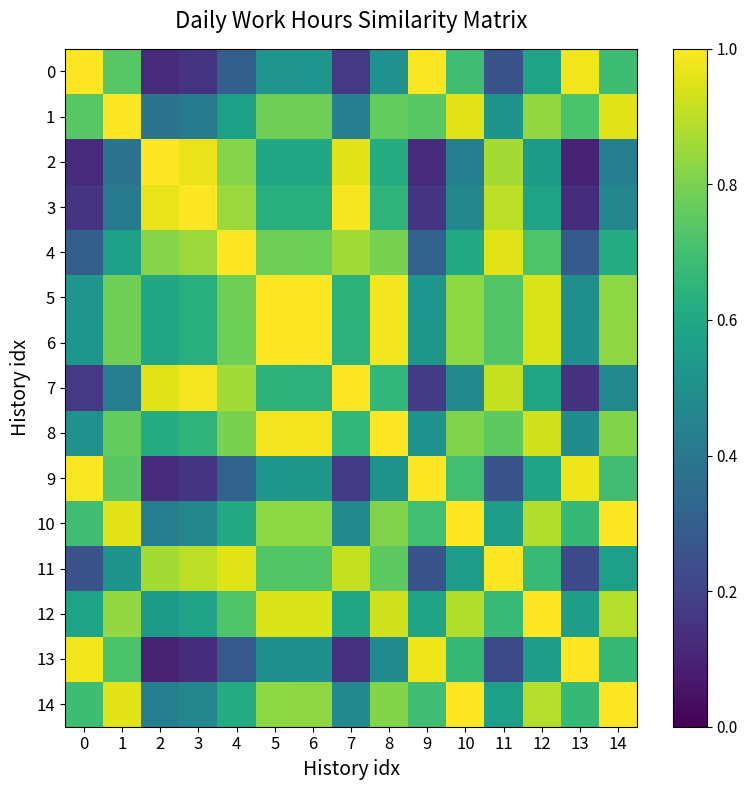

Reading left to right, what are all the values shown in this chart?

0: 0=1.0	1=0.7	2=0.1	3=0.2	4=0.3	5=0.5	6=0.5	7=0.2	8=0.5	9=1.0	10=0.7	11=0.3	12=0.6	13=1.0	14=0.7
1: 0=0.7	1=1.0	2=0.4	3=0.4	4=0.6	5=0.8	6=0.8	7=0.4	8=0.8	9=0.7	10=1.0	11=0.5	12=0.8	13=0.7	14=1.0
2: 0=0.1	1=0.4	2=1.0	3=1.0	4=0.8	5=0.6	6=0.6	7=1.0	8=0.6	9=0.1	10=0.4	11=0.9	12=0.5	13=0.1	14=0.4
3: 0=0.2	1=0.4	2=1.0	3=1.0	4=0.9	5=0.6	6=0.6	7=1.0	8=0.6	9=0.2	10=0.5	11=0.9	12=0.6	13=0.1	14=0.5
4: 0=0.3	1=0.6	2=0.8	3=0.9	4=1.0	5=0.8	6=0.8	7=0.9	8=0.8	9=0.3	10=0.6	11=1.0	12=0.7	13=0.3	14=0.6
5: 0=0.5	1=0.8	2=0.6	3=0.6	4=0.8	5=1.0	6=1.0	7=0.6	8=1.0	9=0.5	10=0.8	11=0.7	12=0.9	13=0.5	14=0.8
6: 0=0.5	1=0.8	2=0.6	3=0.6	4=0.8	5=1.0	6=1.0	7=0.6	8=1.0	9=0.5	10=0.8	11=0.7	12=0.9	13=0.5	14=0.8
7: 0=0.2	1=0.4	2=1.0	3=1.0	4=0.9	5=0.6	6=0.6	7=1.0	8=0.7	9=0.2	10=0.5	11=0.9	12=0.6	13=0.1	14=0.5
8: 0=0.5	1=0.8	2=0.6	3=0.6	4=0.8	5=1.0	6=1.0	7=0.7	8=1.0	9=0.5	10=0.8	11=0.8	12=0.9	13=0.5	14=0.8
9: 0=1.0	1=0.7	2=0.1	3=0.2	4=0.3	5=0.5	6=0.5	7=0.2	8=0.5	9=1.0	10=0.7	11=0.3	12=0.6	13=1.0	14=0.7
10: 0=0.7	1=1.0	2=0.4	3=0.5	4=0.6	5=0.8	6=0.8	7=0.5	8=0.8	9=0.7	10=1.0	11=0.6	12=0.9	13=0.7	14=1.0
11: 0=0.3	1=0.5	2=0.9	3=0.9	4=1.0	5=0.7	6=0.7	7=0.9	8=0.8	9=0.3	10=0.6	11=1.0	12=0.7	13=0.2	14=0.6
12: 0=0.6	1=0.8	2=0.5	3=0.6	4=0.7	5=0.9	6=0.9	7=0.6	8=0.9	9=0.6	10=0.9	11=0.7	12=1.0	13=0.6	14=0.9
13: 0=1.0	1=0.7	2=0.1	3=0.1	4=0.3	5=0.5	6=0.5	7=0.1	8=0.5	9=1.0	10=0.7	11=0.2	12=0.6	13=1.0	14=0.7
14: 0=0.7	1=1.0	2=0.4	3=0.5	4=0.6	5=0.8	6=0.8	7=0.5	8=0.8	9=0.7	10=1.0	11=0.6	12=0.9	13=0.7	14=1.0